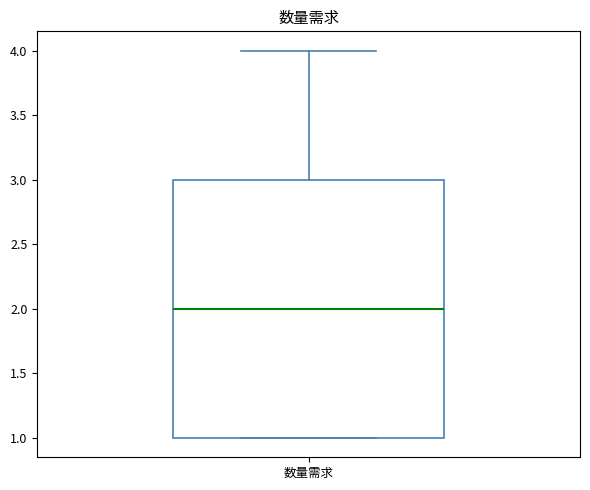

Transcribe this box plot: give where the median line is, the range the box spans, and where the two whiskers end, as read against the y-axis. The values are not printed on the chart, so give them approximately, as read against the axis.

median 2, box 1 to 3, whiskers 1 to 4